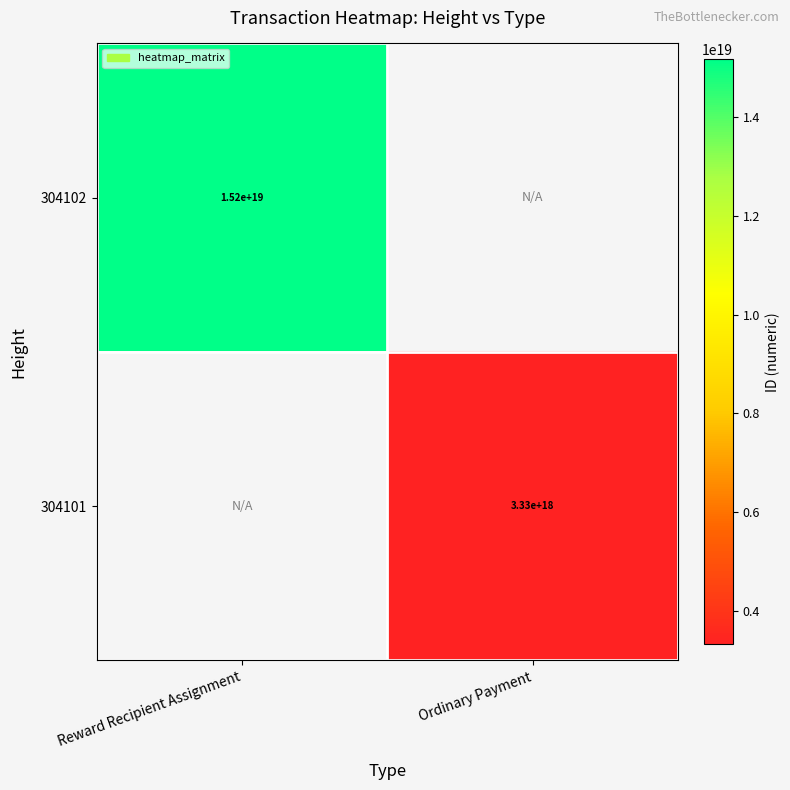

Is it true that 304102 equals 15200000000000000000 at Reward Recipient Assignment?

True